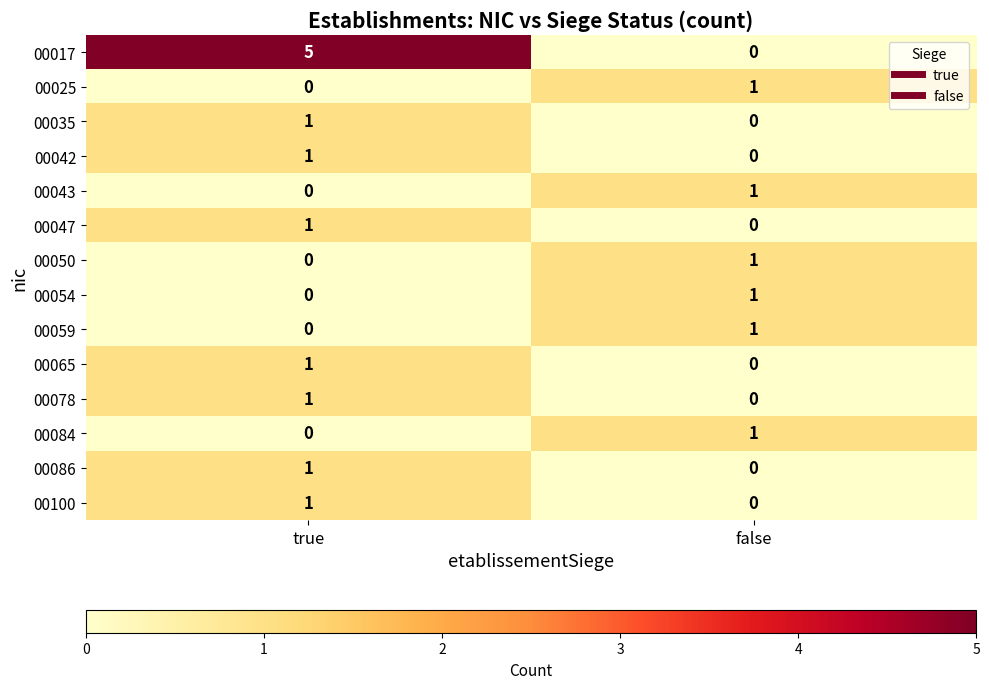

Which category has the highest value in the 00017 series?

true